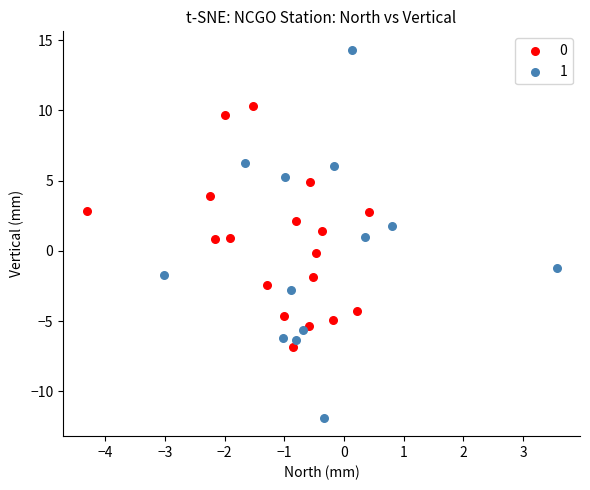

Which series reaches the maximum Y coordinate?

1